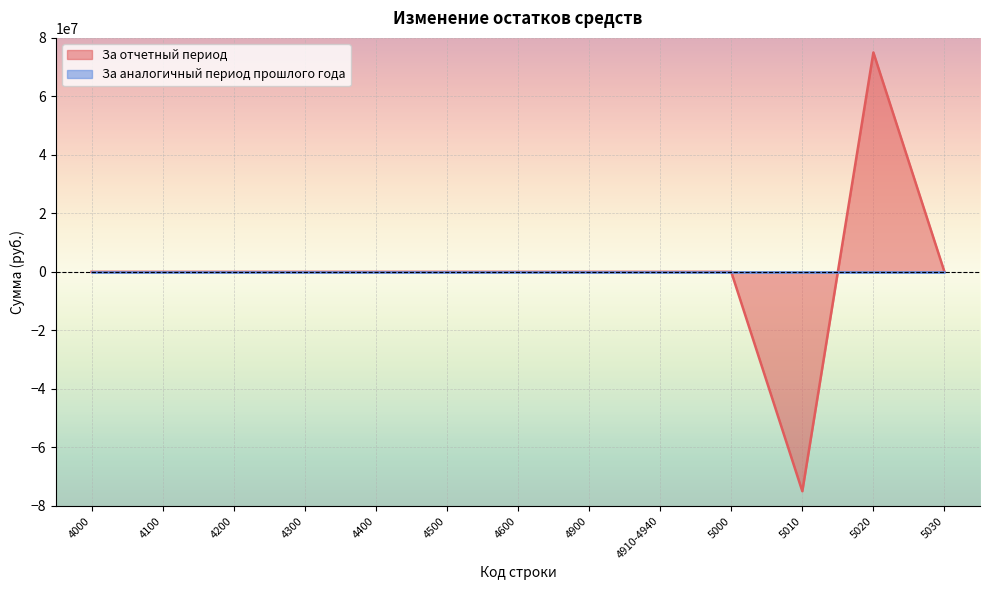

List the labels in order of value, largest first.

5020, 4000, 5000, 4100, 4200, 4300, 4400, 4500, 4600, 4900, 4910-4940, 5030, 5010